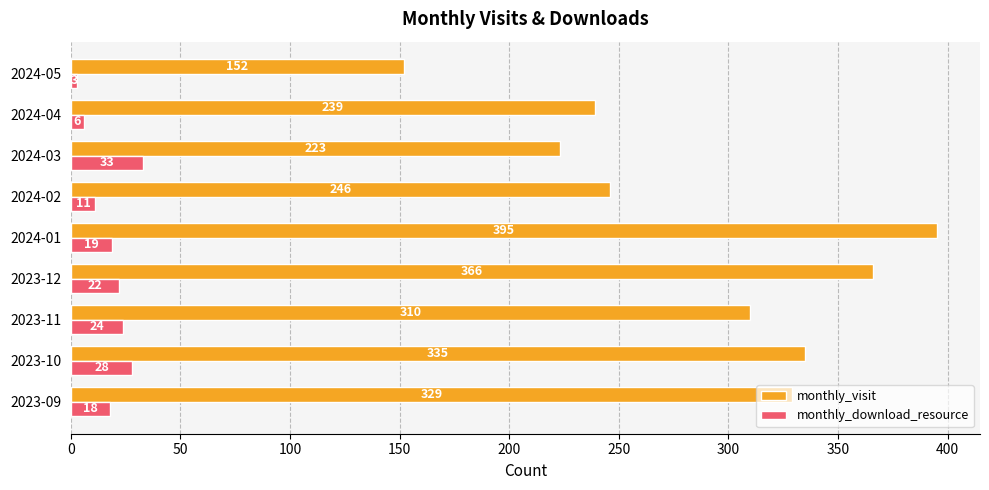

What is the lowest value of the monthly_visit series?

152